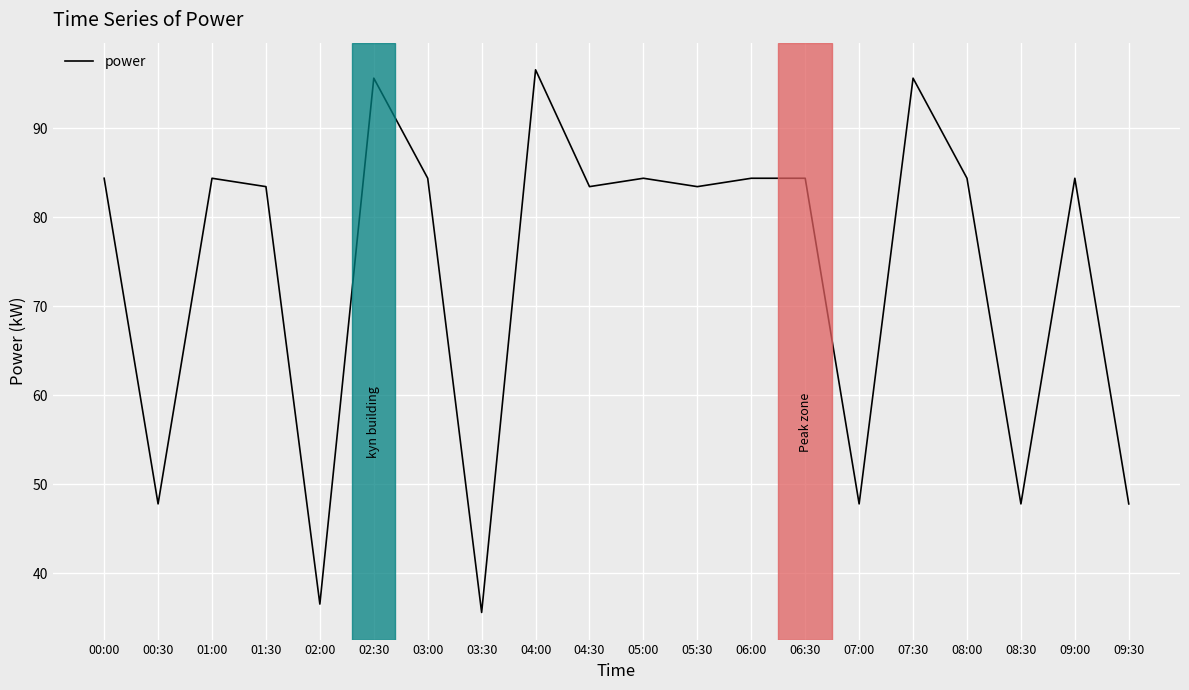

The chart shows a value of 84.4 at 08:00. True or false?

True